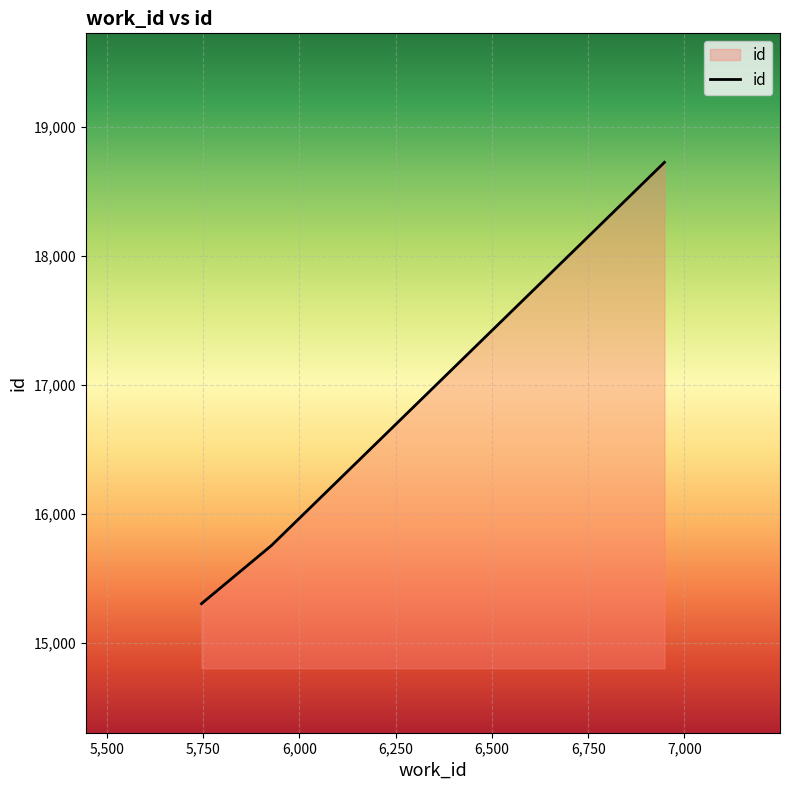

What is the greatest value displayed?

18726